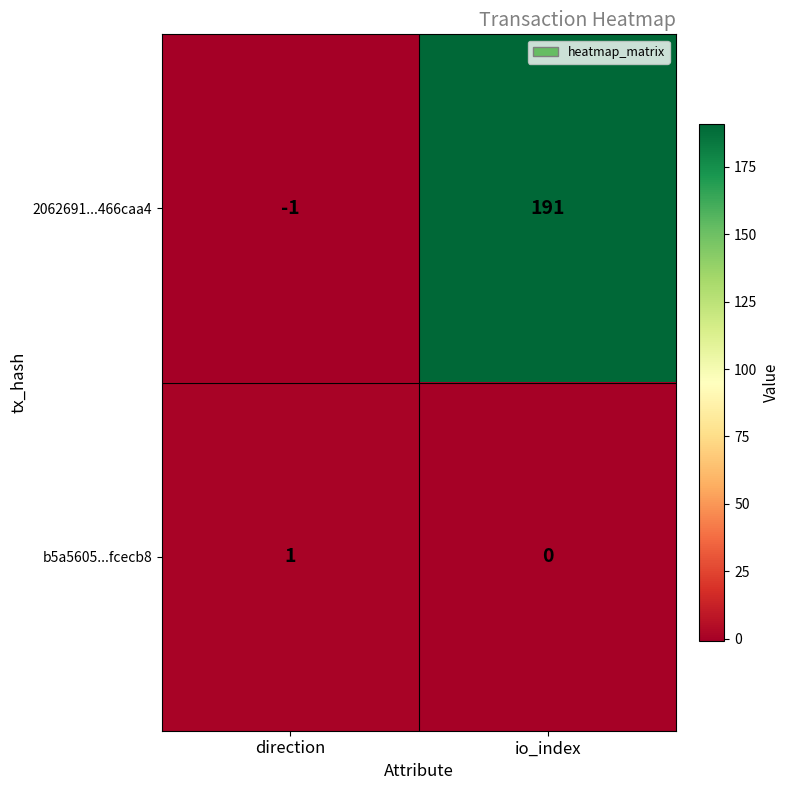

Rank the series by their maximum value, from lowest to highest.

b5a5605...fcecb8, 2062691...466caa4